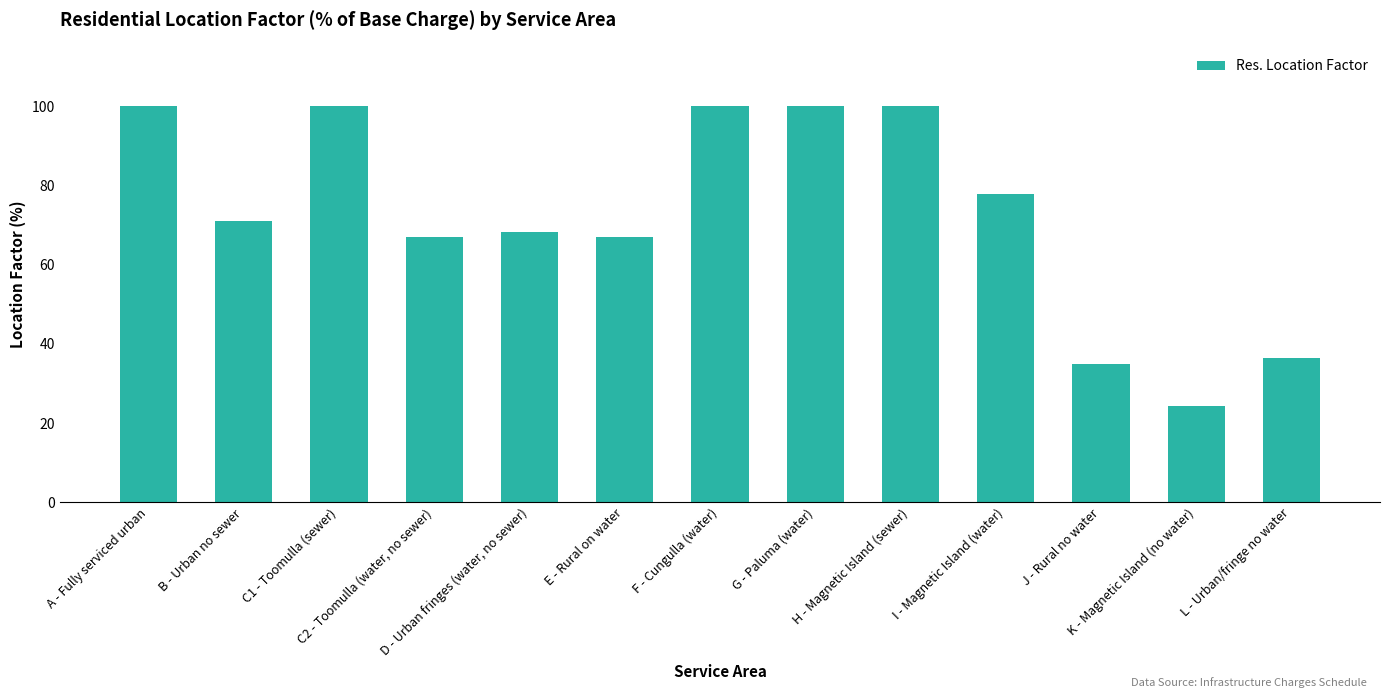

Reading left to right, extract all data points from this chart.

100.0	71.0	100.0	66.9	68.3	66.9	100.0	100.0	100.0	77.8	34.8	24.3	36.3